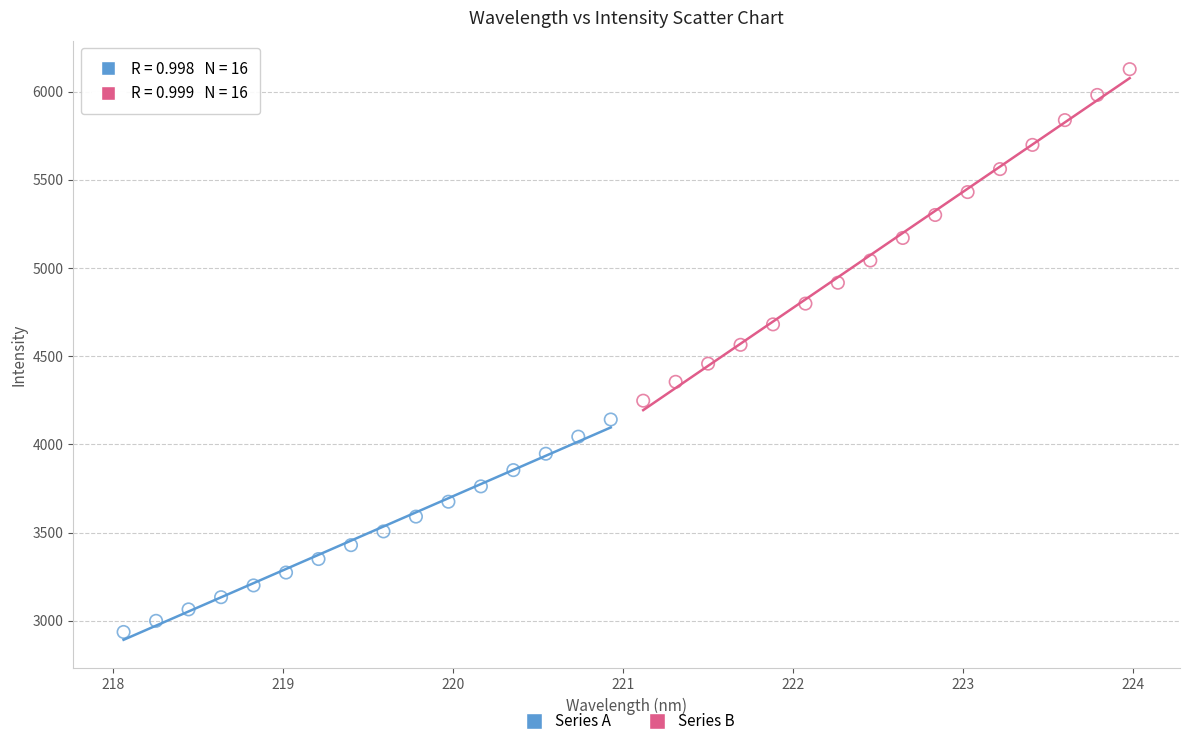

What are all the series names shown in the legend?

Series A, Series B